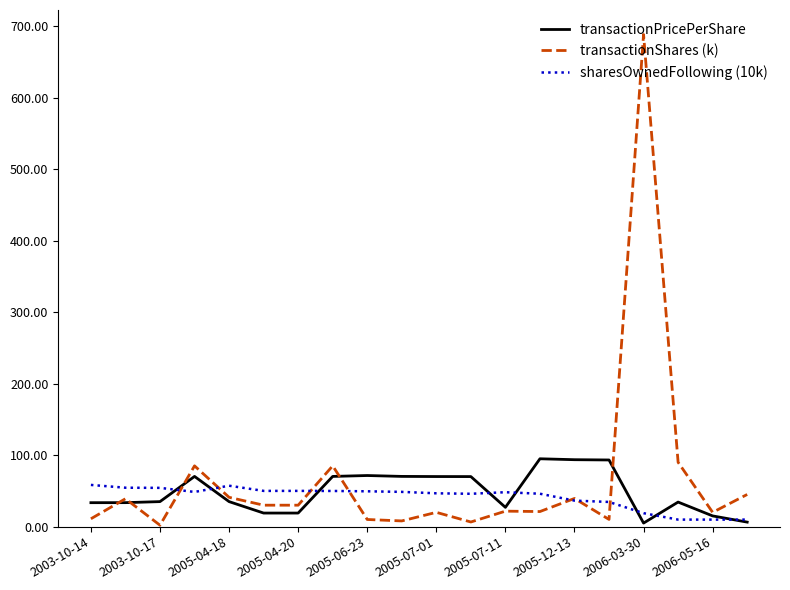

Which series has the largest range (max minus min)?

transactionShares (k)